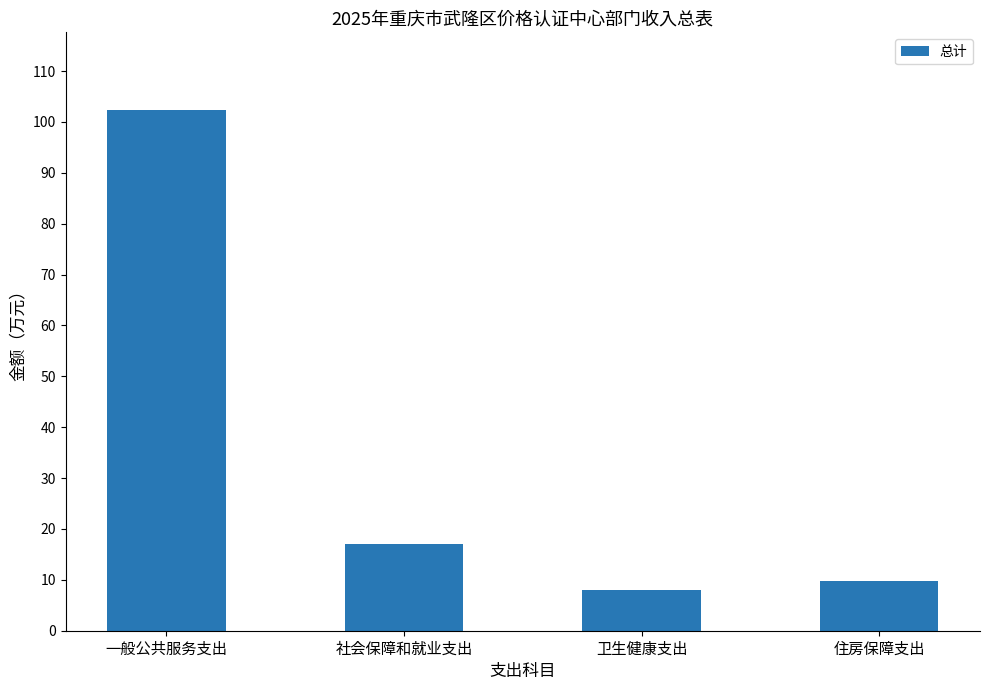

What is the difference between the values at 一般公共服务支出 and 社会保障和就业支出?

85.2